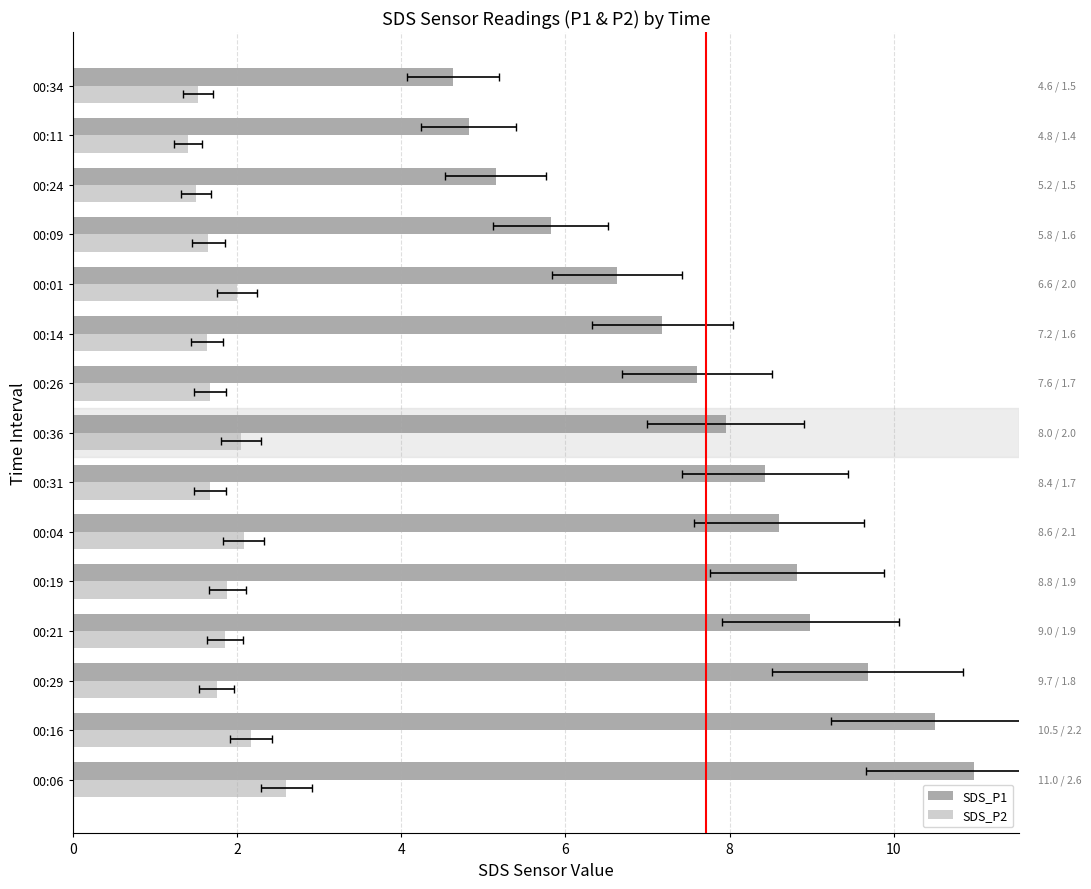

Does the chart contain stacked bars?

No